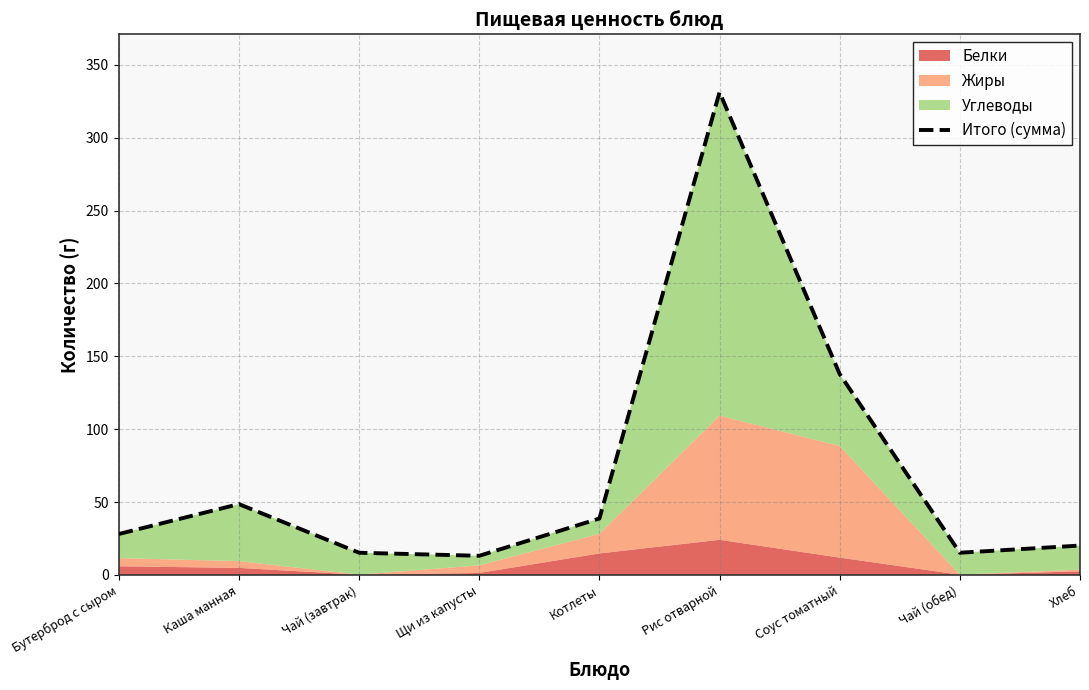

What is the sum of all values?

648.4